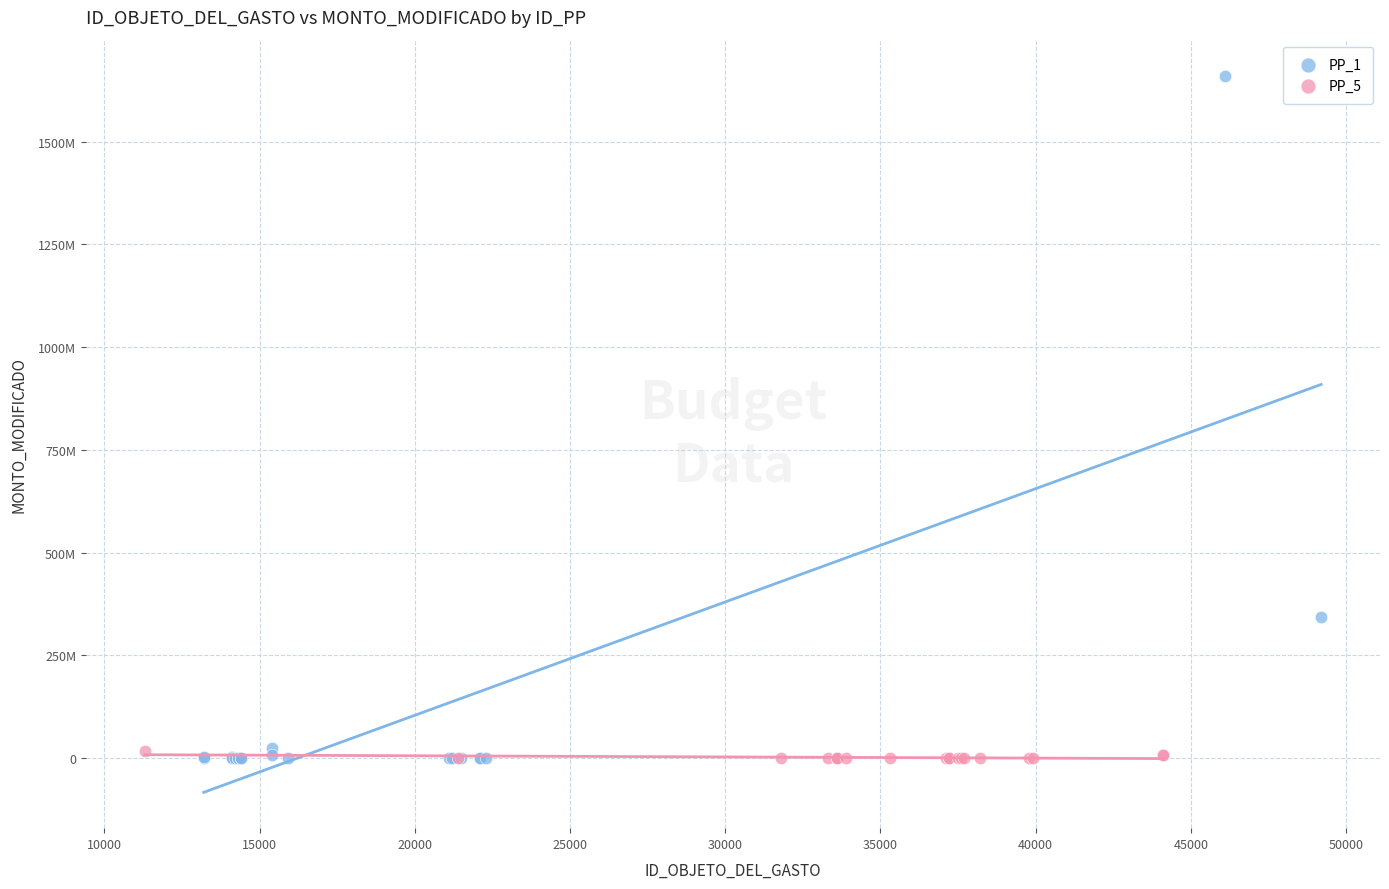

Which series contains the highest Y value?

PP_1